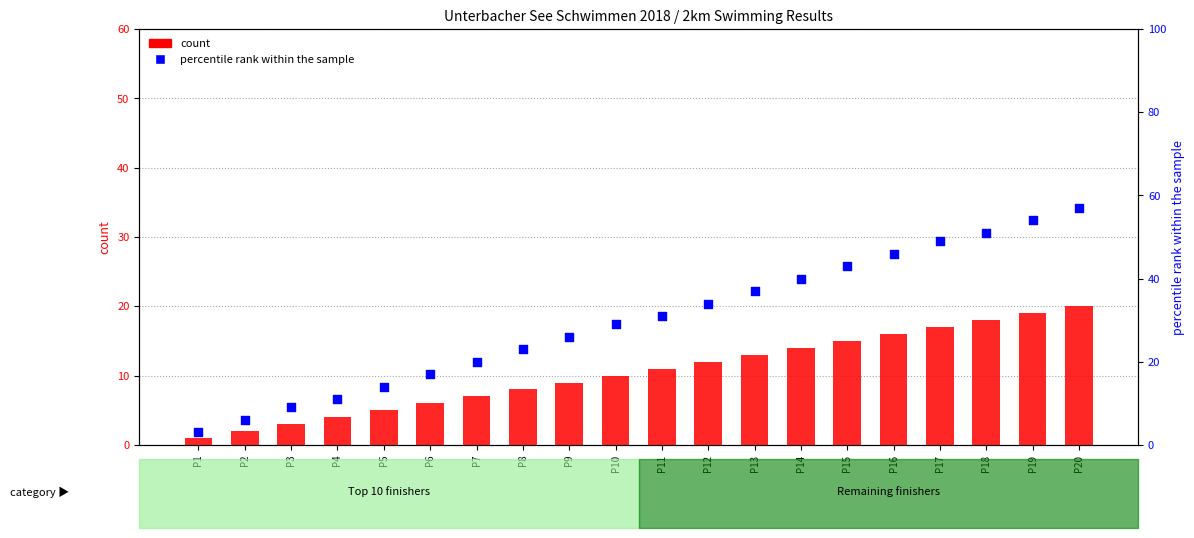

Which series contains the highest Y value?

percentile rank within the sample